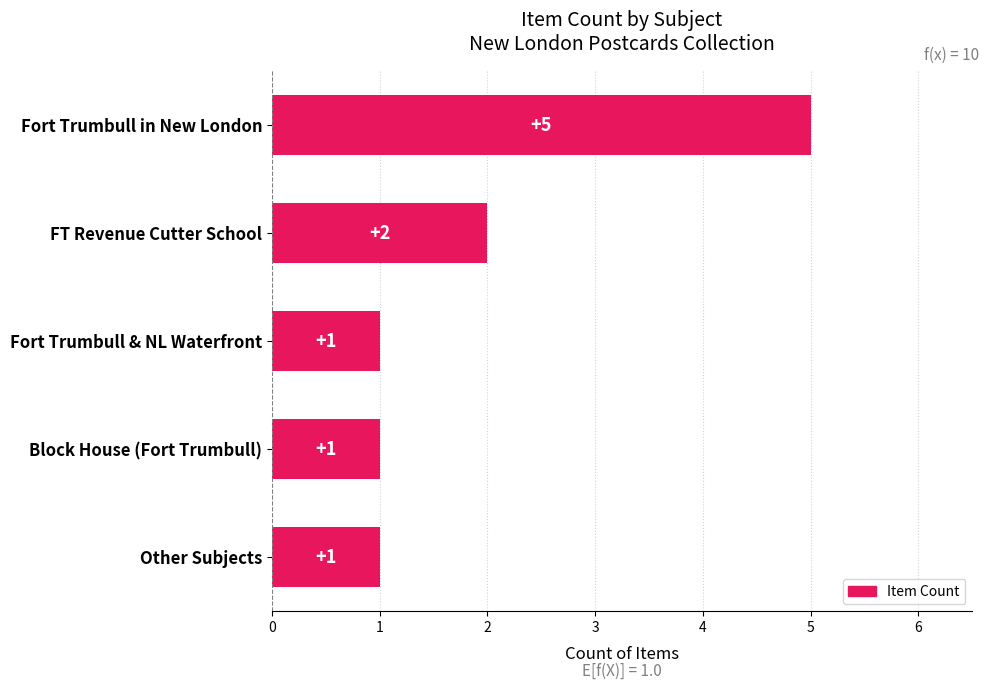

What is the greatest value displayed?

5